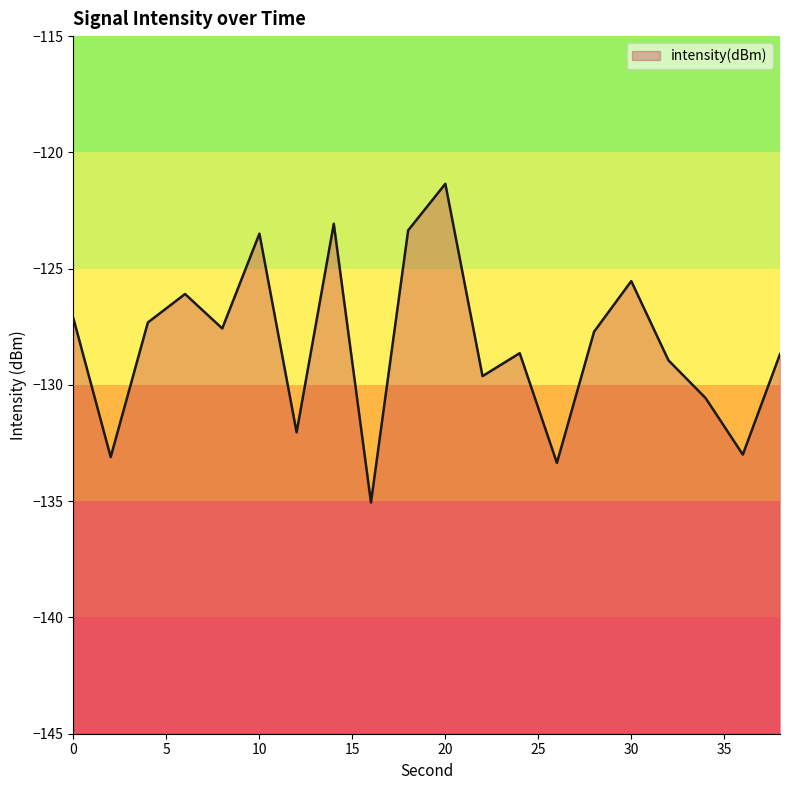

Where is the data nearest to the value -128?

28